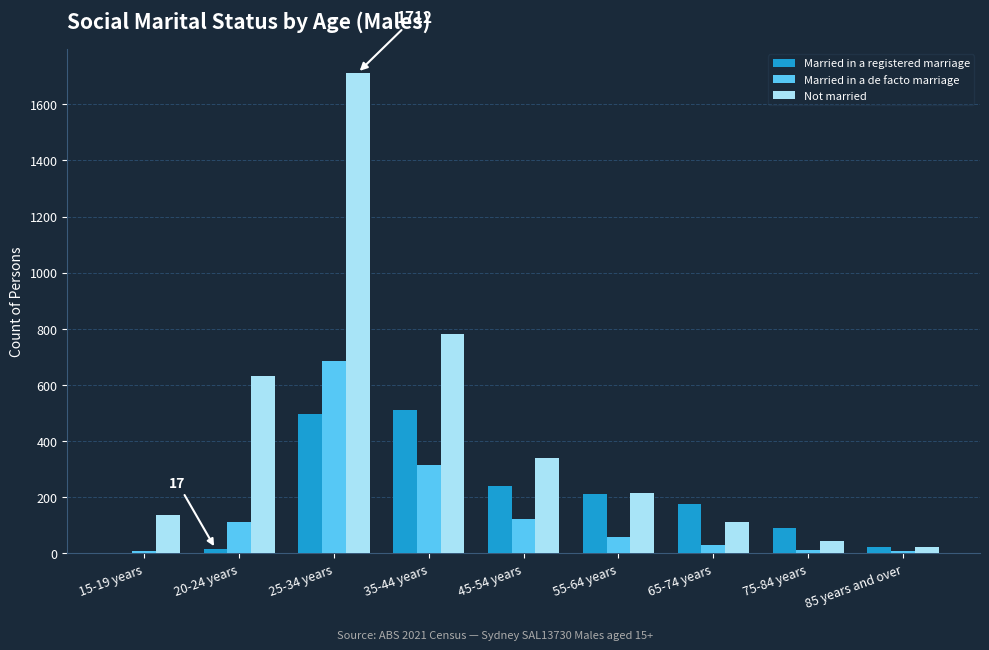

Which series changed the most between 55-64 years and 75-84 years?

Not married